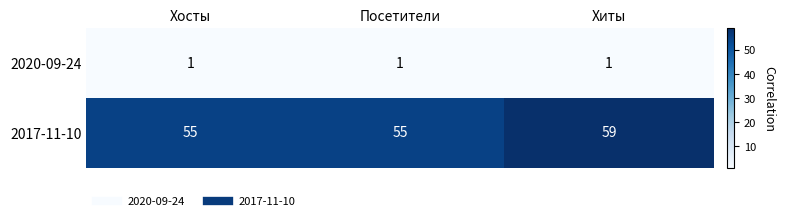

List the series in order of their overall mean, lowest first.

2020-09-24, 2017-11-10